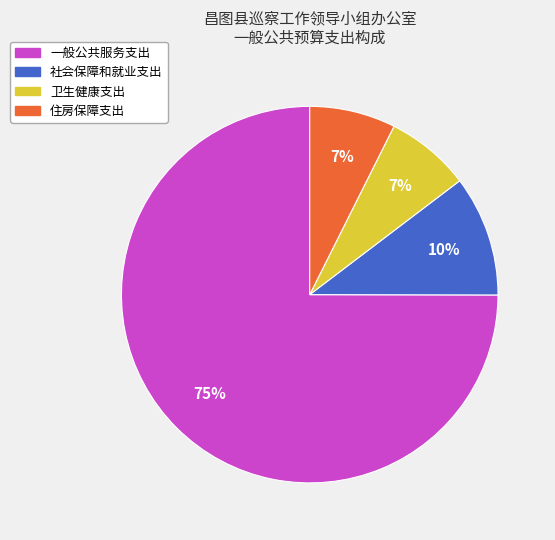

What is the largest slice in the pie chart?

一般公共服务支出